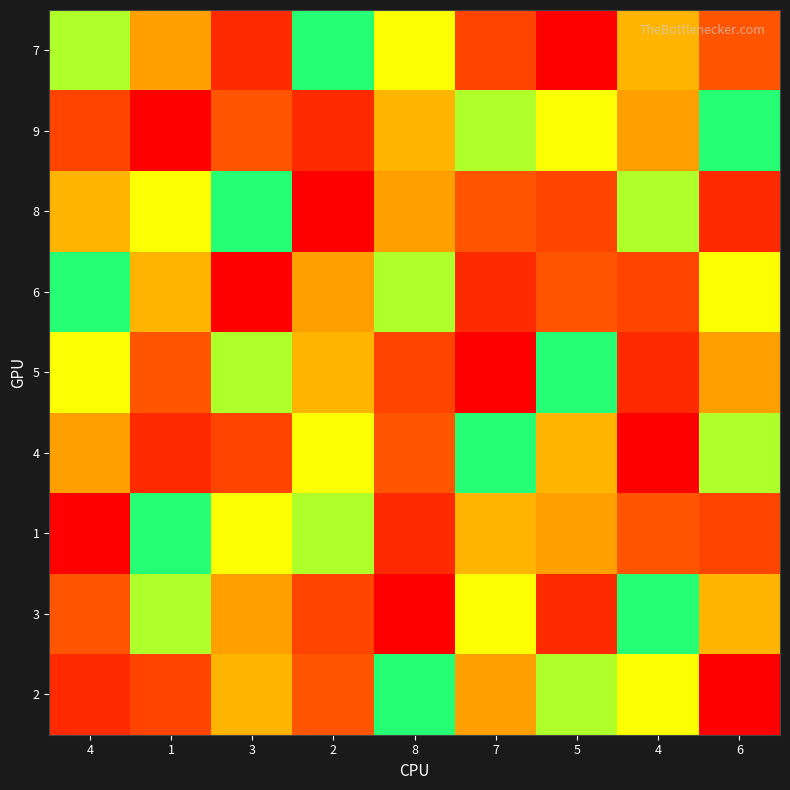

Which series has the widest spread of values?

7